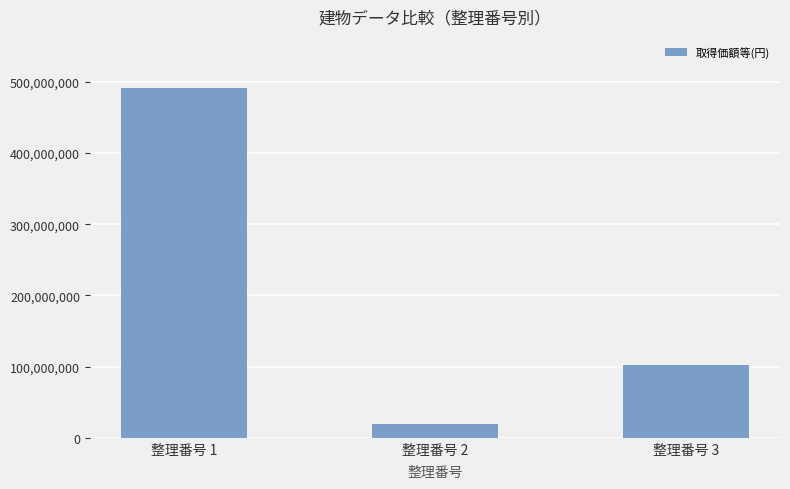

What is the sum of all values?

612352750